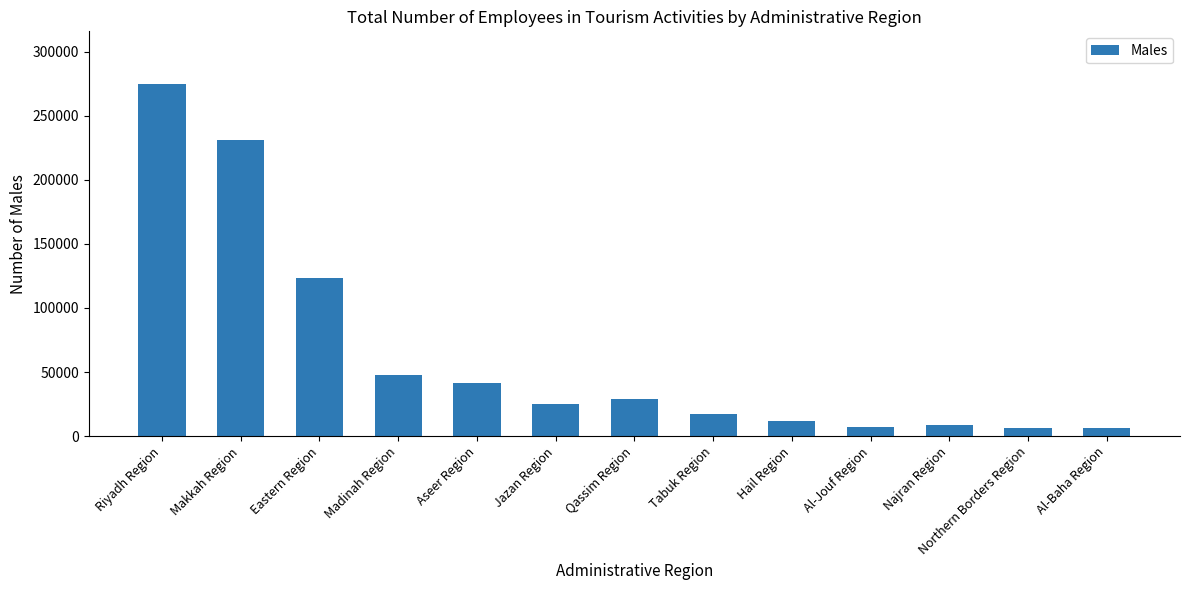

Count the number of data series in this chart.

1